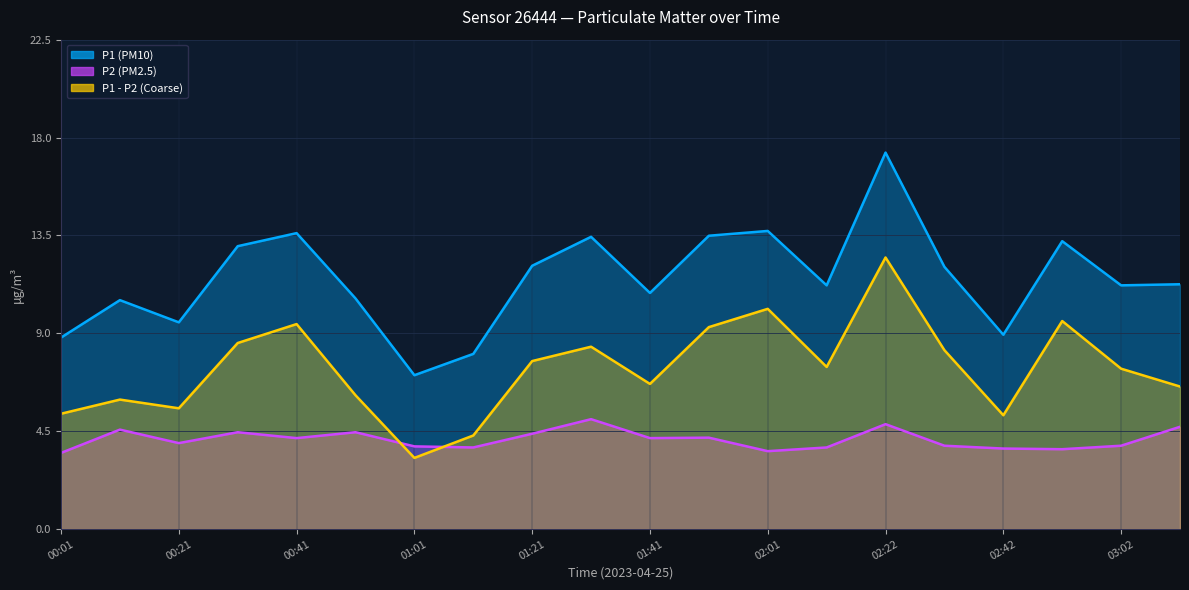

At which category does P1 (PM10) reach its first local peak?

00:11